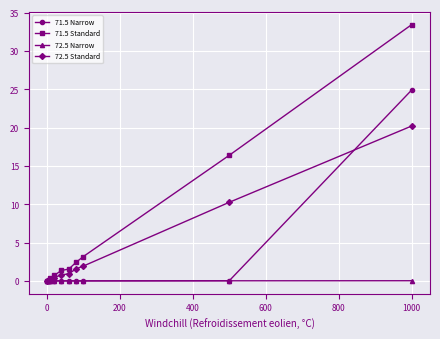

What is the maximum value for 71.5 Narrow?

24.9